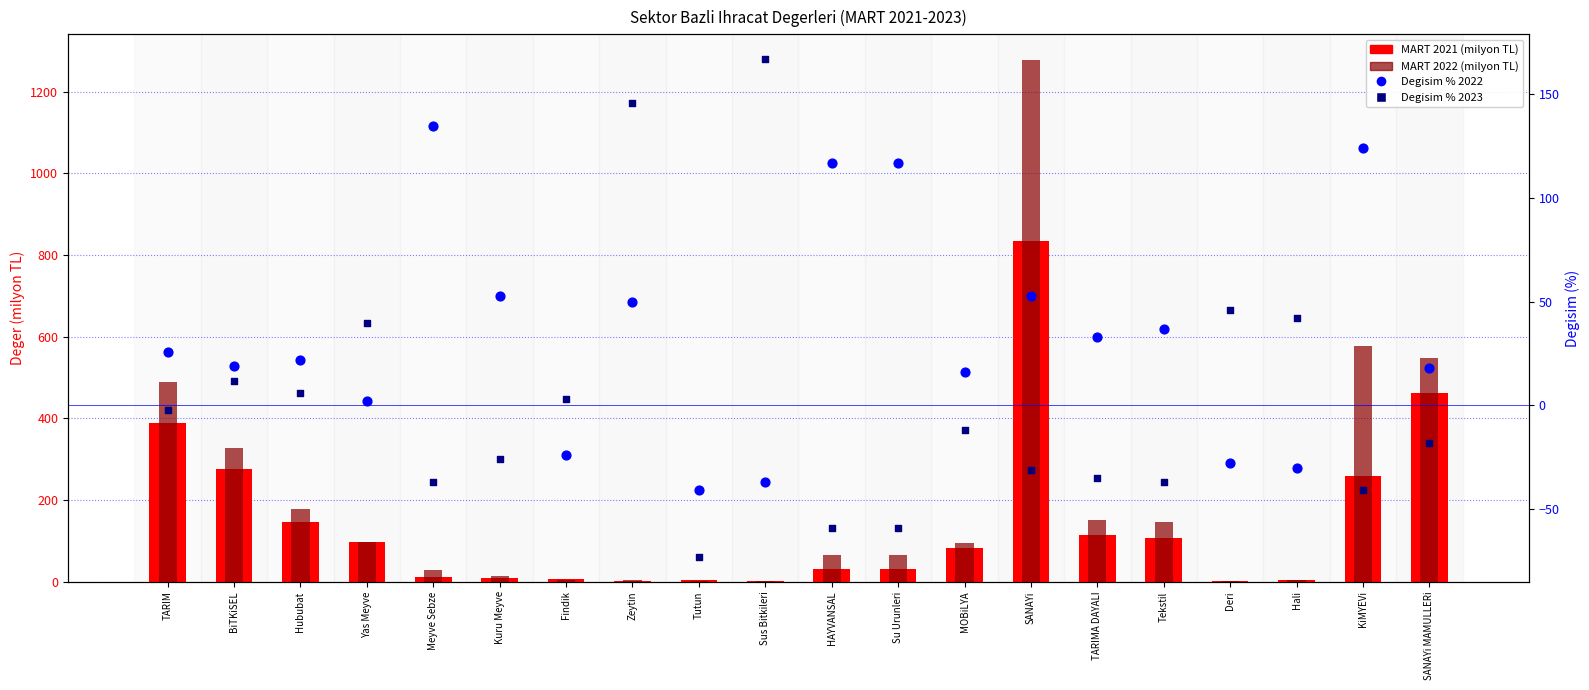

Is the value of Degisim % 2023 at SANAYi MAMULLERi greater than the value of MART 2022 (milyon TL) at Hububat?

No